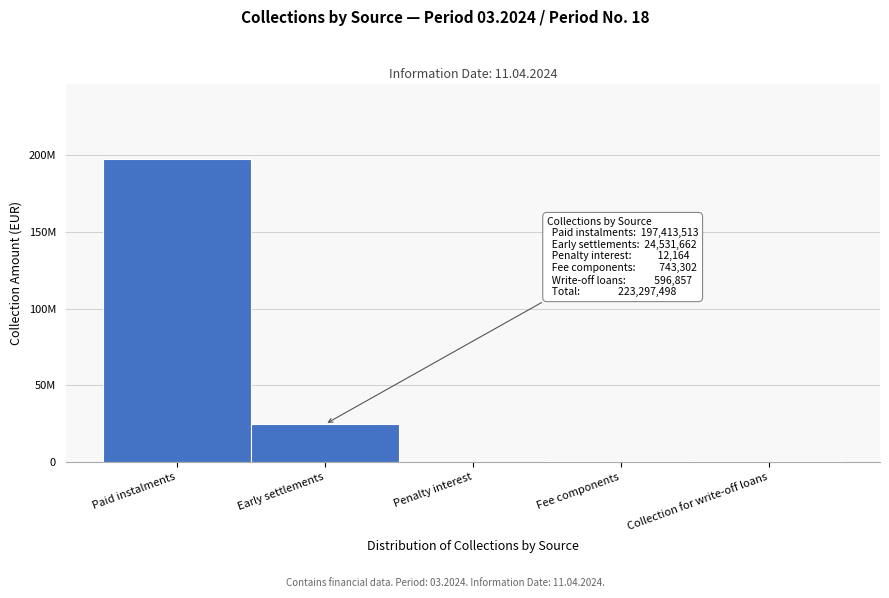

Are the bars horizontal?

No